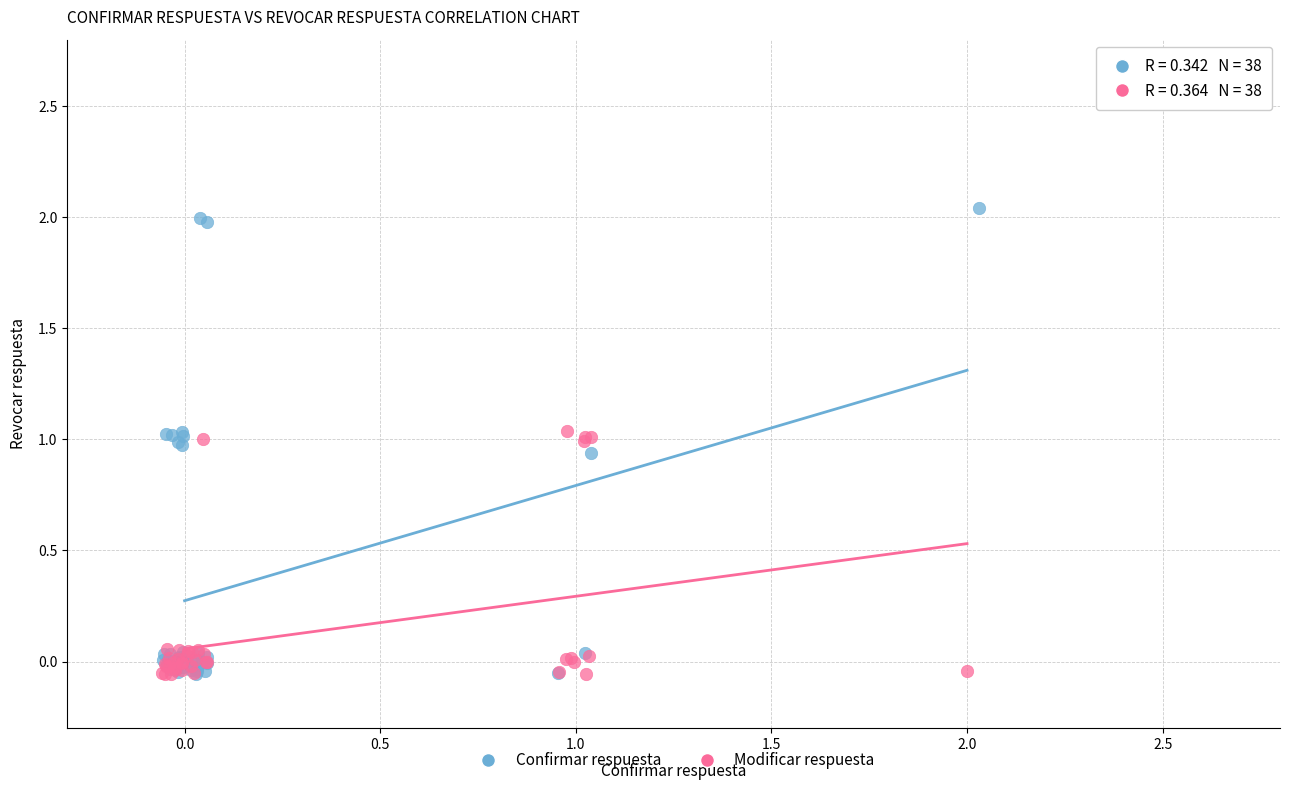

Which series contains the highest Y value?

Confirmar respuesta